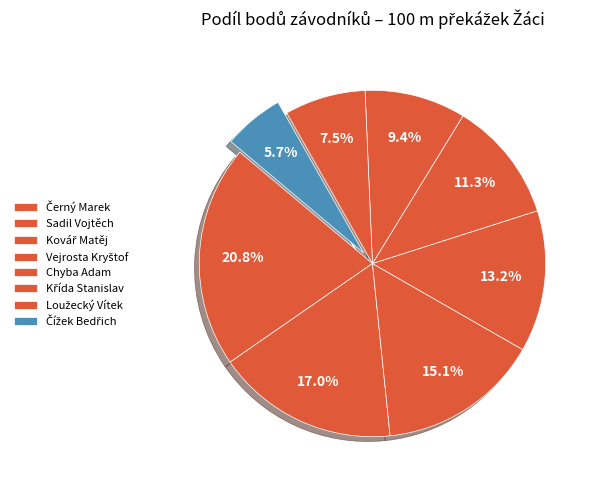

Between Kovář Matěj and Čížek Bedřich, which is larger?

Kovář Matěj